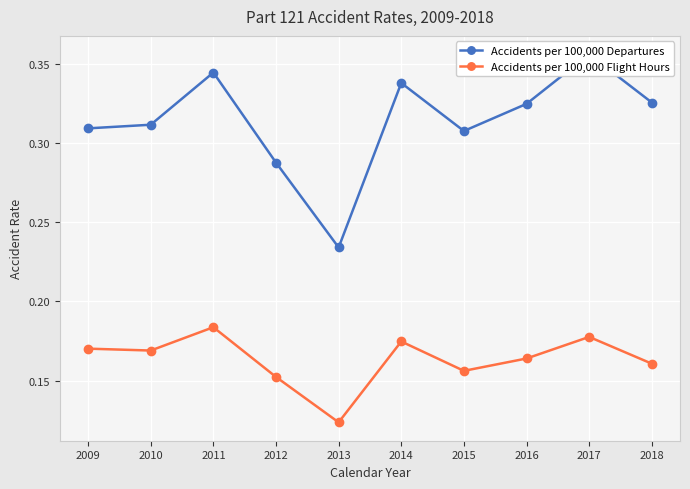

Rank the series by their average value, from highest to lowest.

Accidents per 100,000 Departures, Accidents per 100,000 Flight Hours